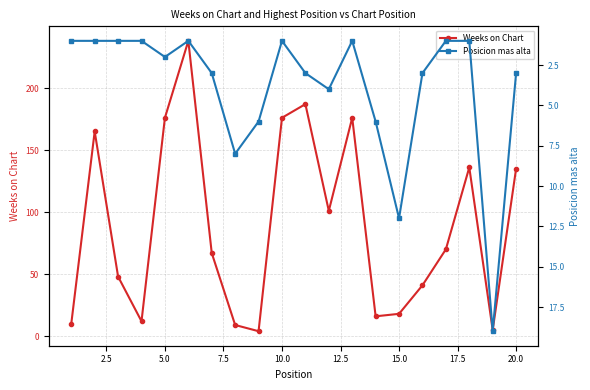

Where is Weeks on Chart nearest to the value 121?

20.0